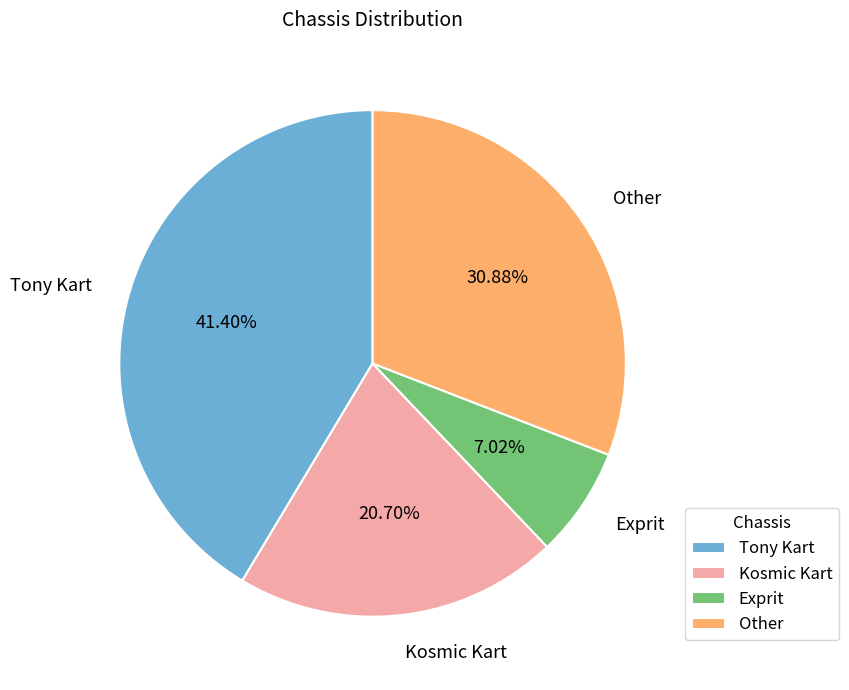

What is the largest slice in the pie chart?

Tony Kart